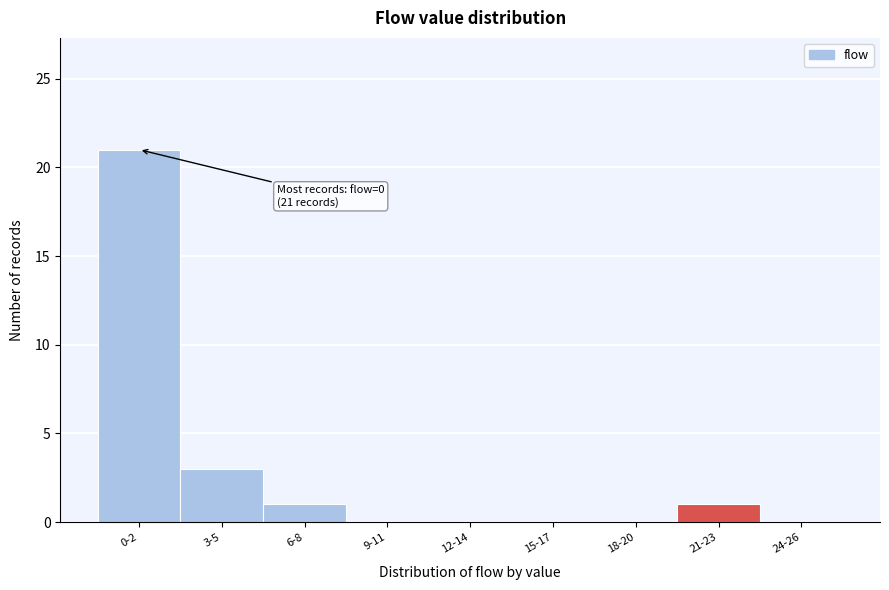

Reading right to left, transcribe all the data shown in this chart.

24-26=0	21-23=1	18-20=0	15-17=0	12-14=0	9-11=0	6-8=1	3-5=3	0-2=21